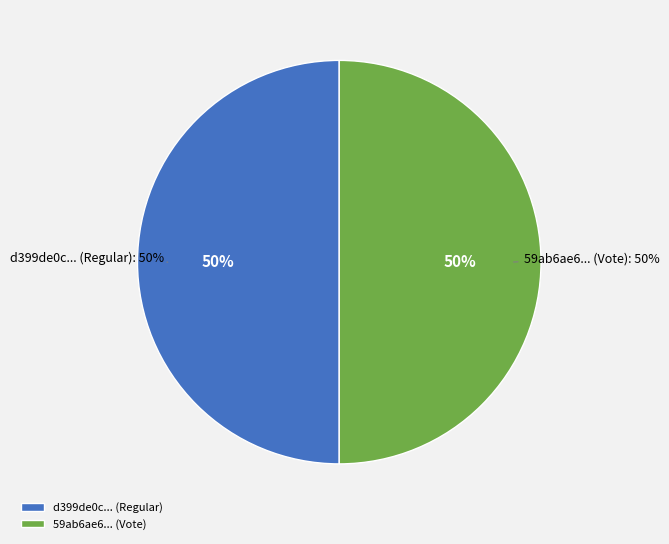

Is the sum of Regular (io_index=0) and Vote (io_index=2) greater than half?

Yes